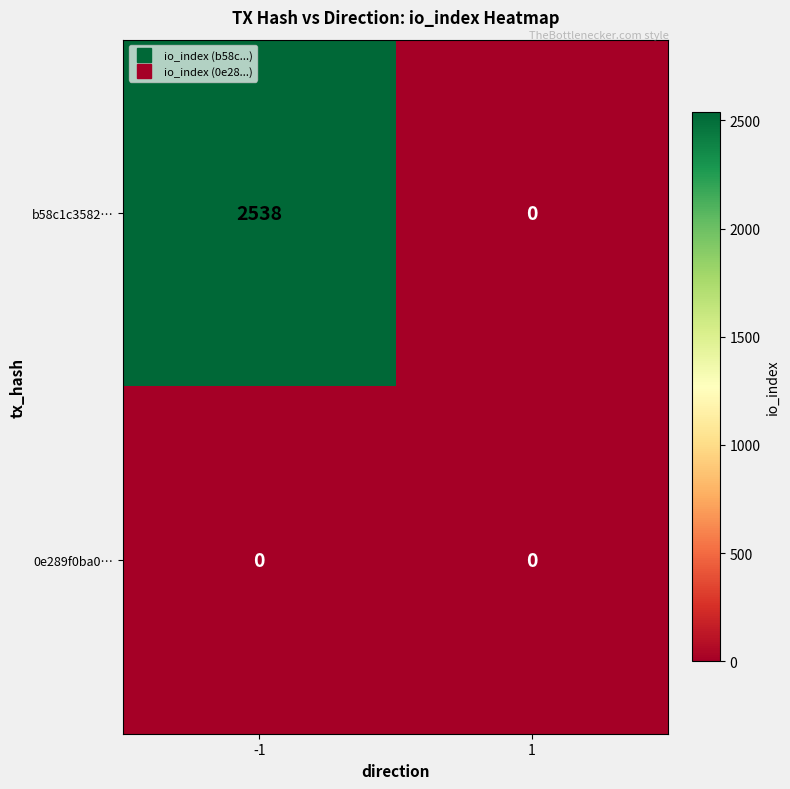

Reading left to right, extract all data points from this chart.

b58c1c3582…: -1=2538	1=0
0e289f0ba0…: -1=0	1=0